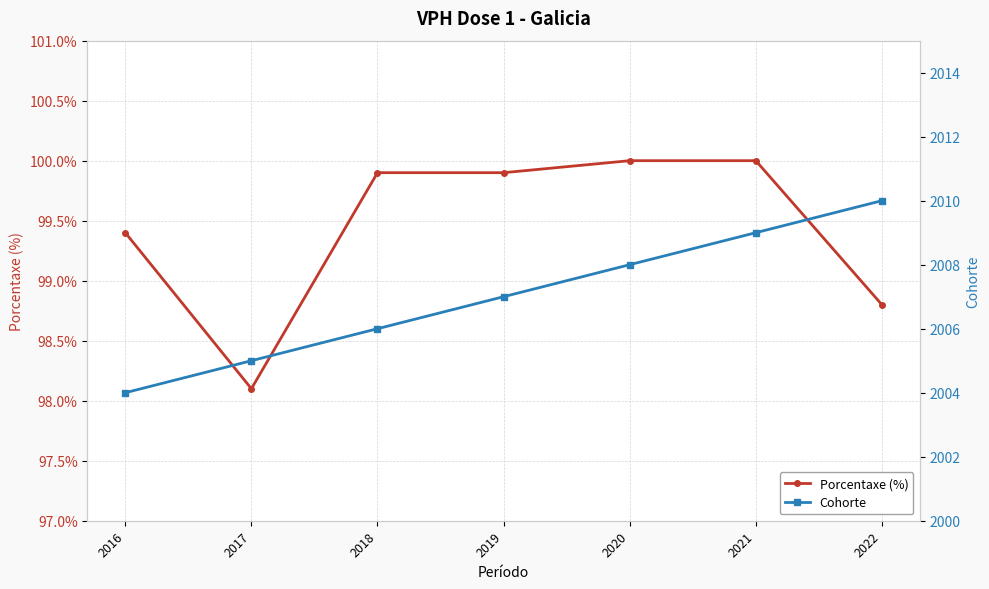

Rank the series at 2022 from lowest to highest value.

Porcentaxe (%), Cohorte